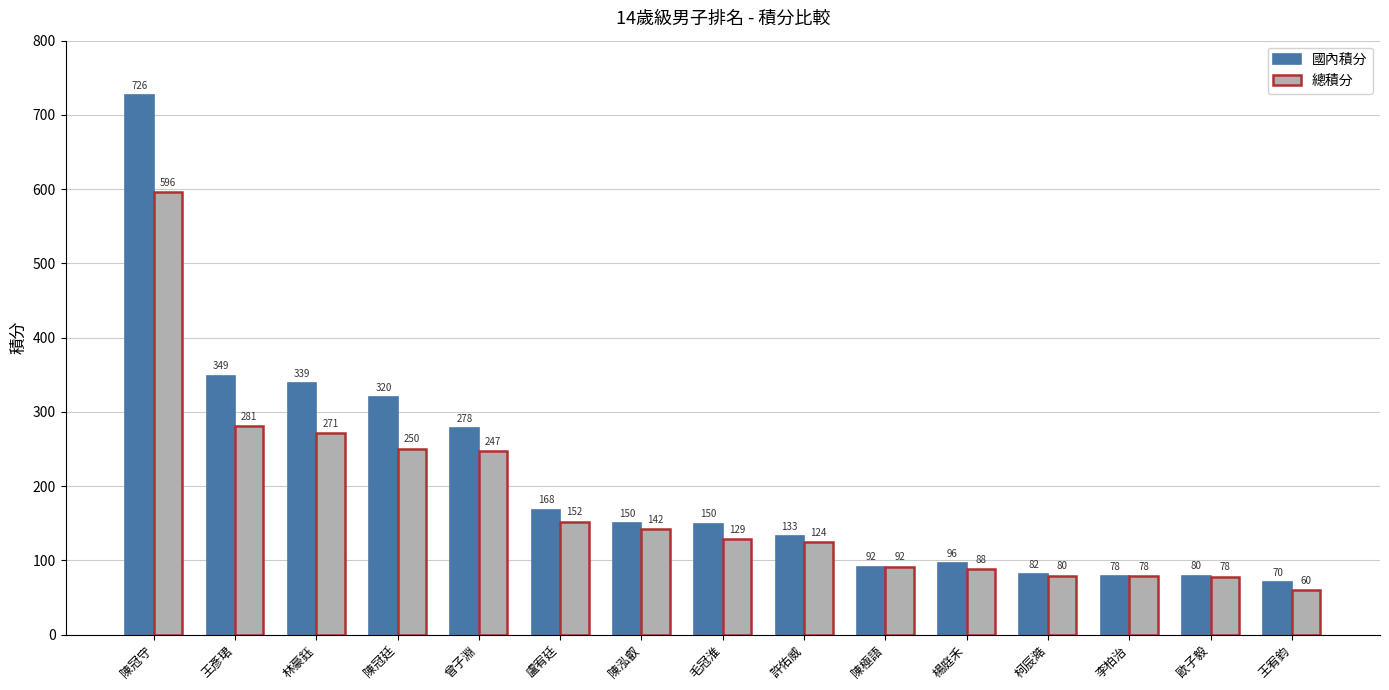

List the series in order of their overall mean, highest first.

國內積分, 總積分